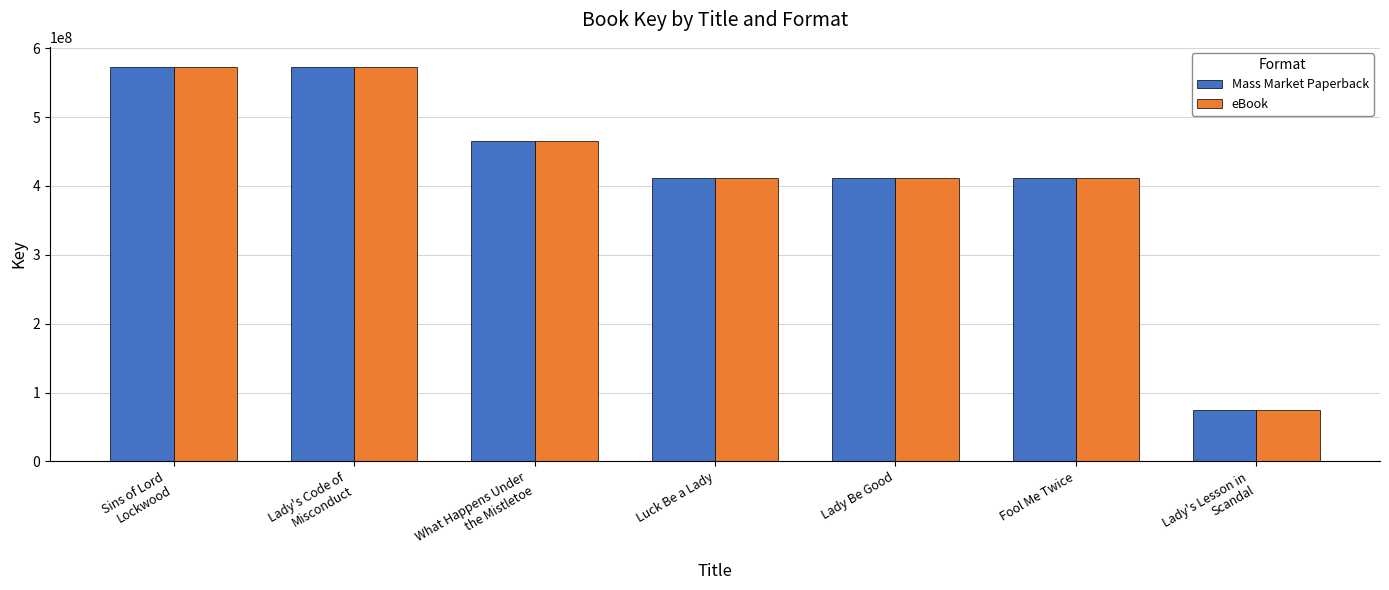

Does the chart contain any negative values?

No